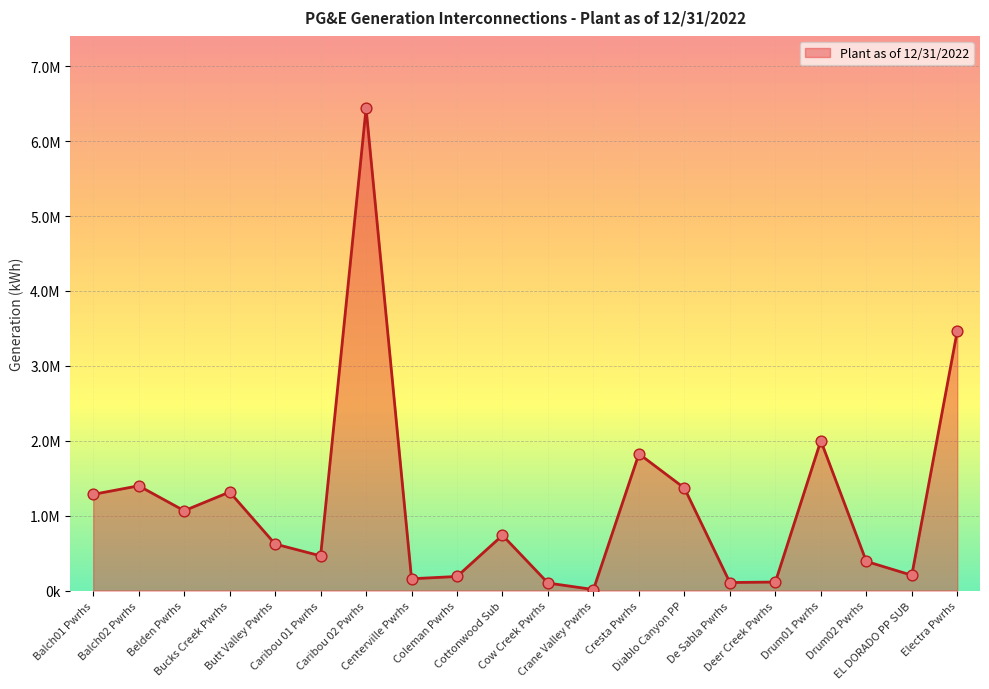

What is the ratio of the value at De Sabla Pwrhs to the value at Balch01 Pwrhs?

0.1